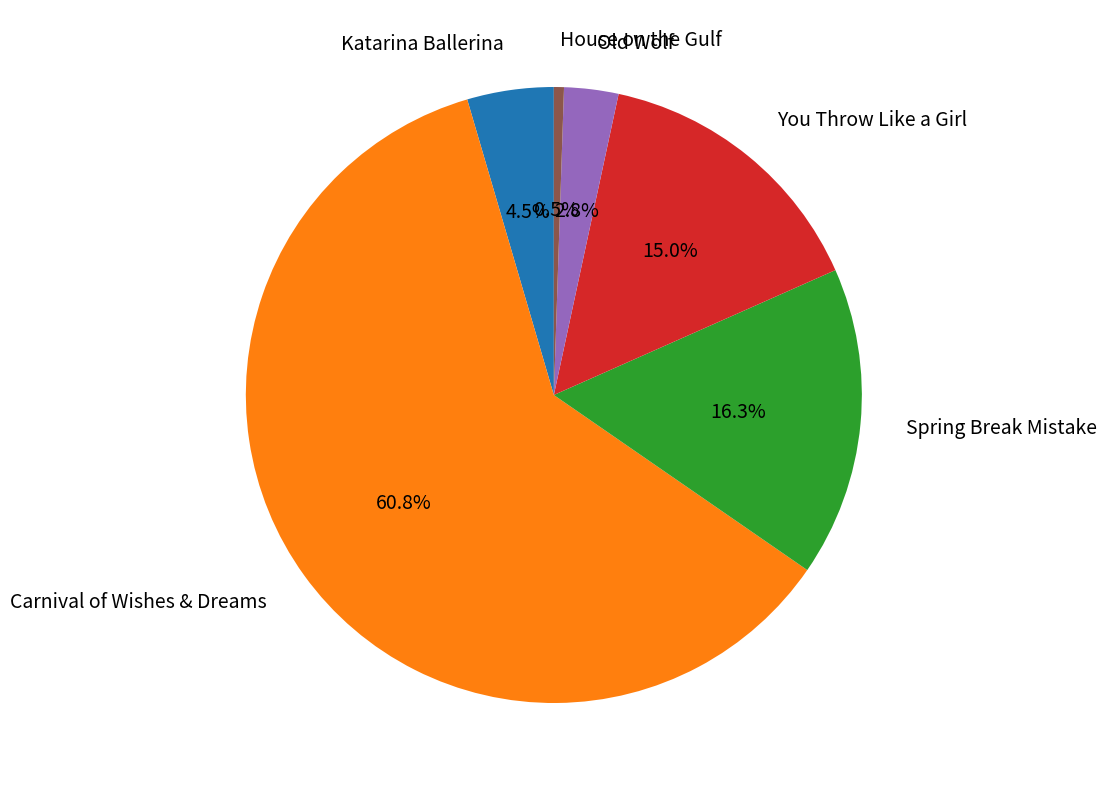

Count the number of slices in the pie.

6